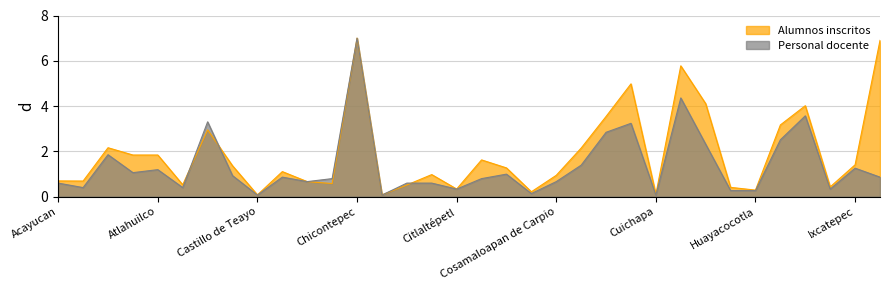

List the series in order of their peak value, lowest first.

Alumnos inscritos, Personal docente